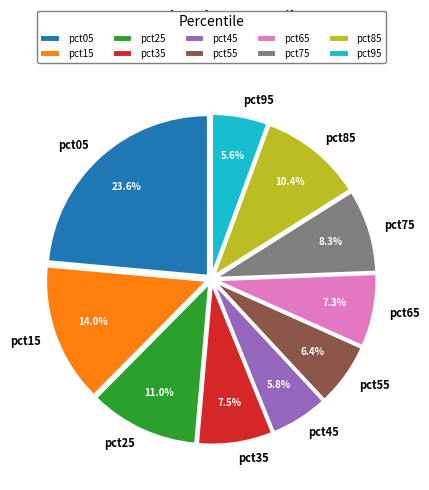

To the nearest percent, what percentage of the pie is pct45?

6%